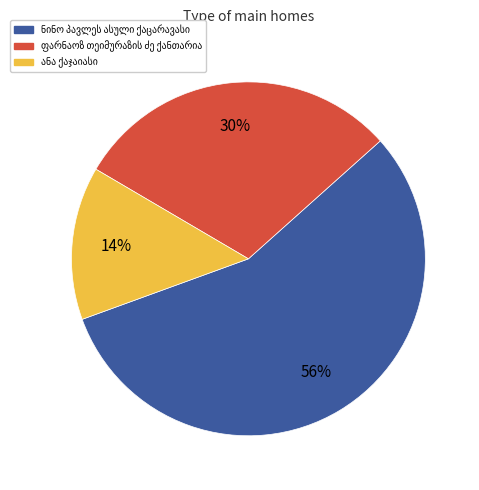

How many segments does this pie chart have?

3